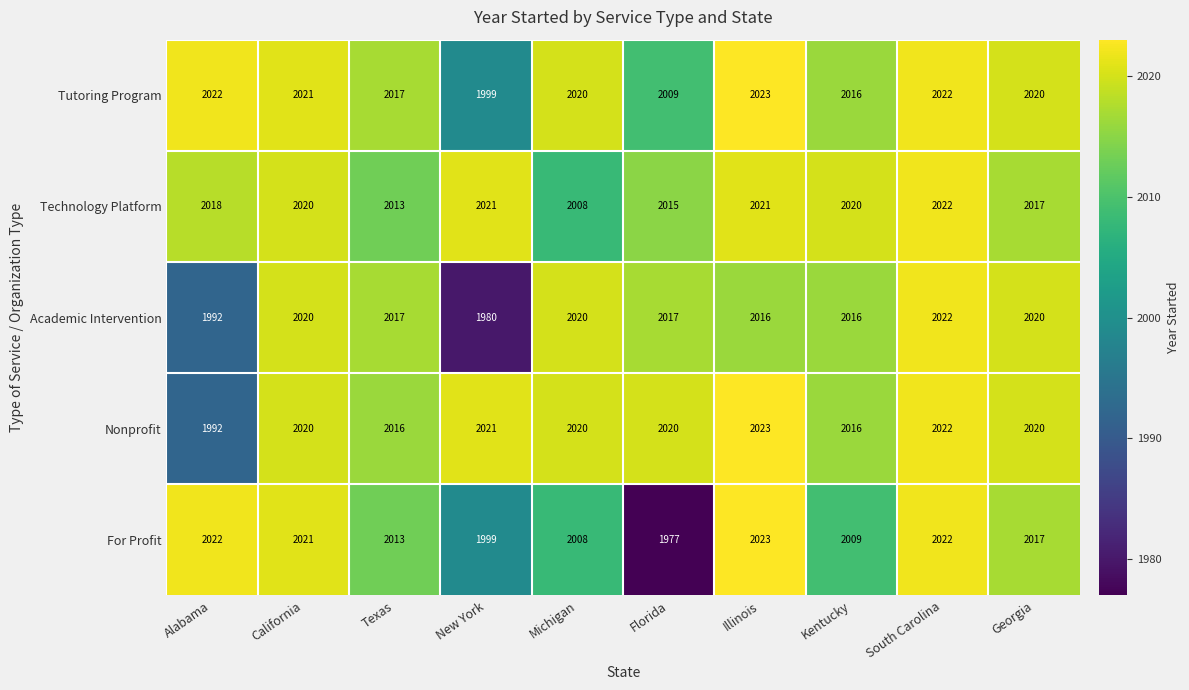

Between California and Florida, which series saw the biggest shift?

For Profit